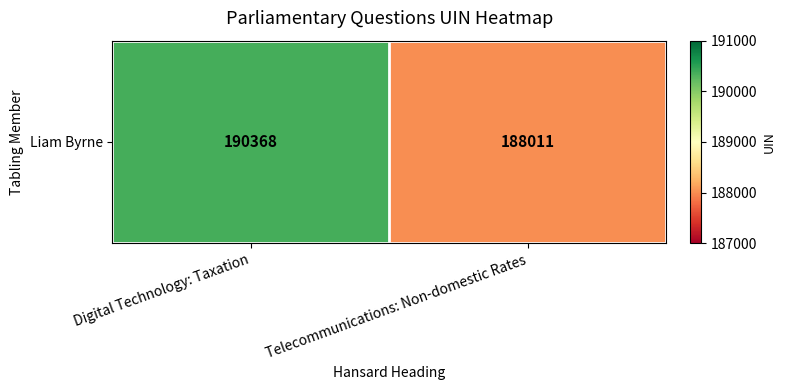

What is the smallest value displayed?

188011